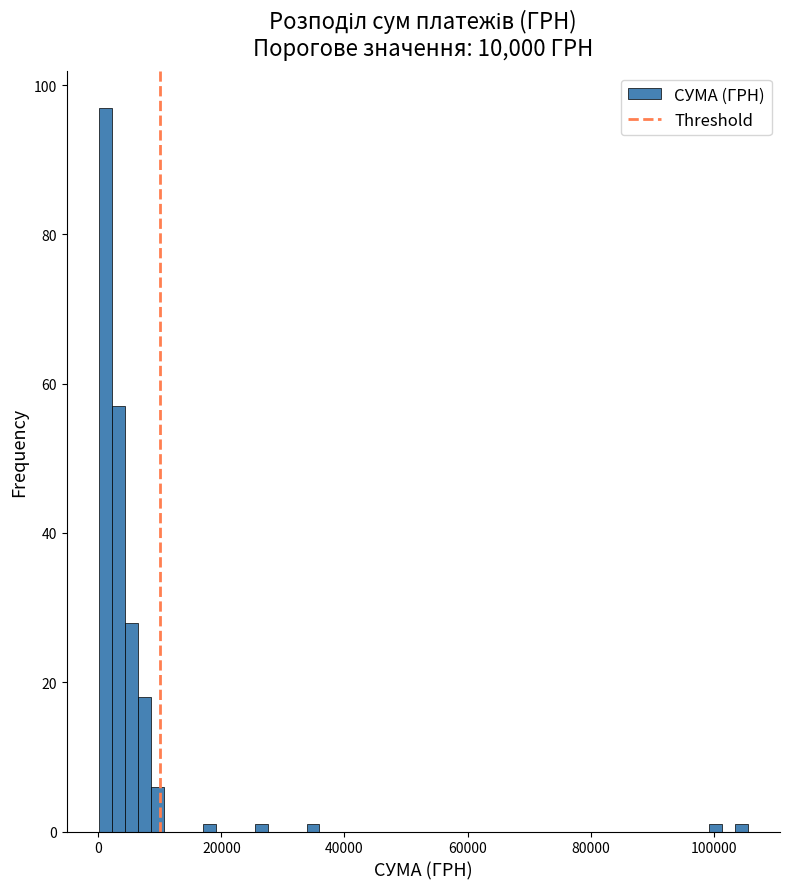

Read against the x-axis, roughly where is the centre of the tallest bar?

2000